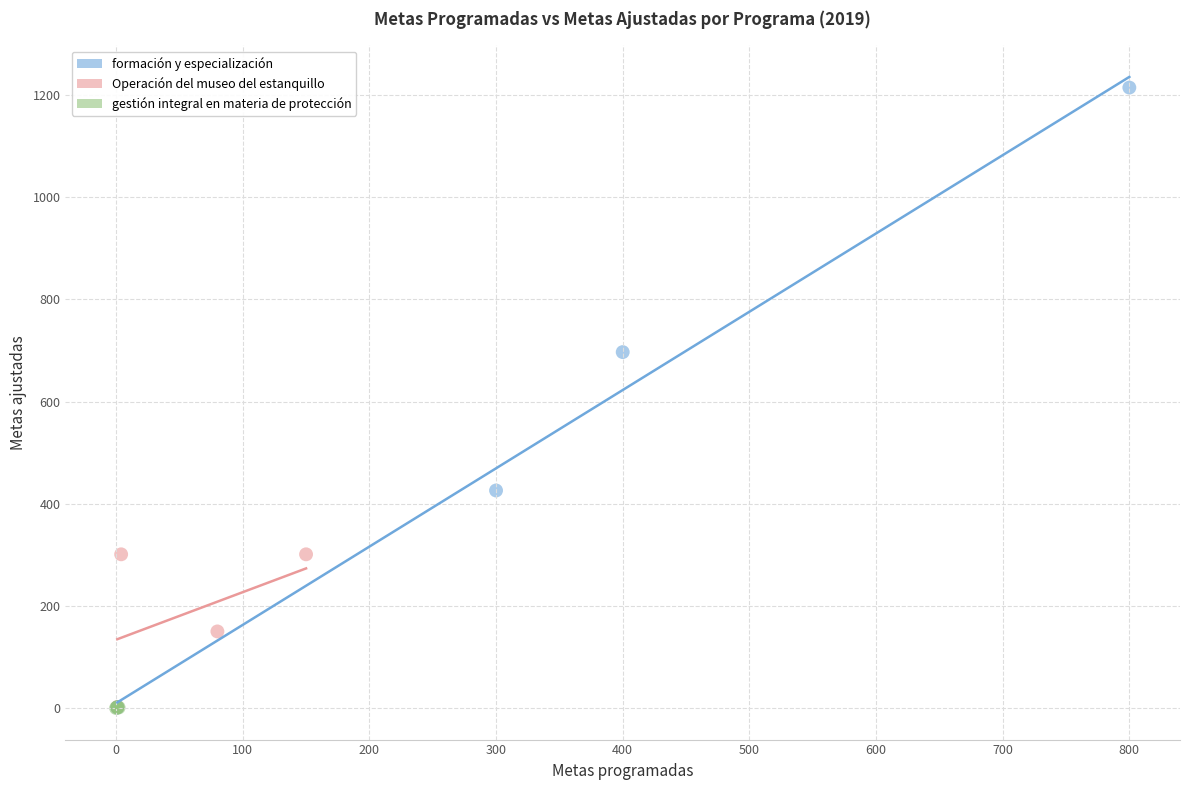

Which series contains the highest Y value?

formación y especialización